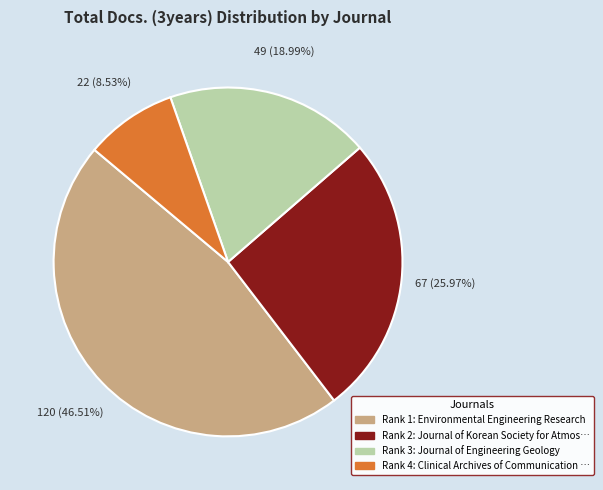

Is there any slice that represents more than half of the pie?

No